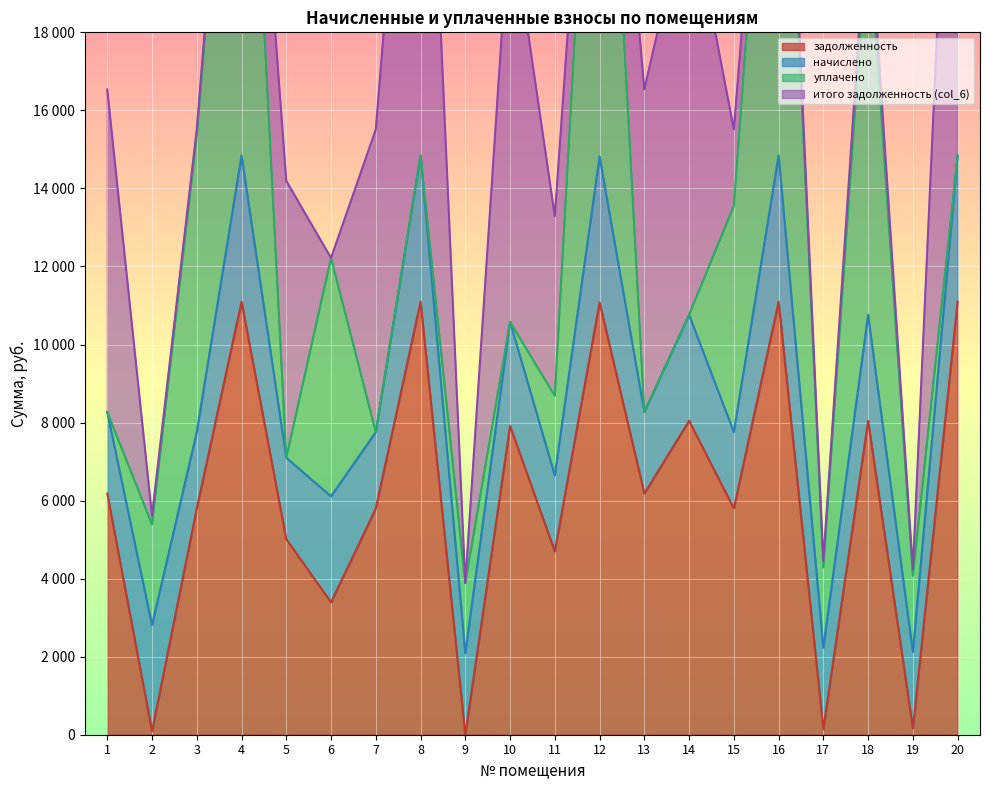

How many data points in задолженность are above 6182?

10